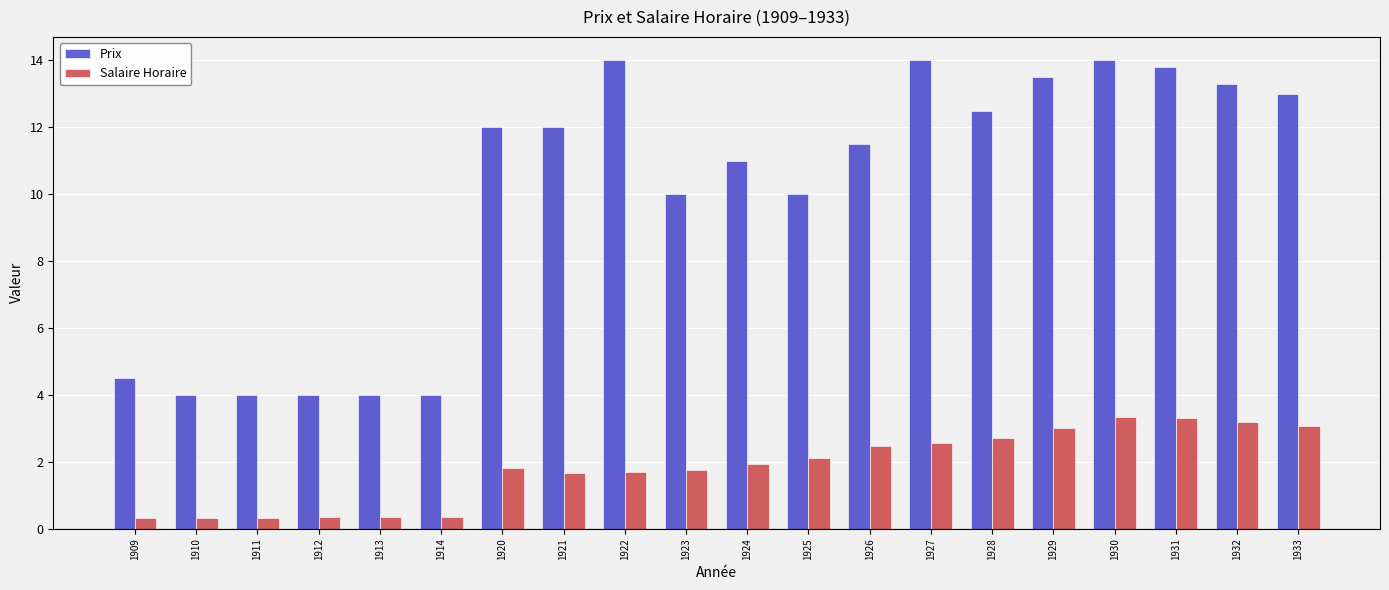

What are all the series names shown in the legend?

Prix, Salaire Horaire